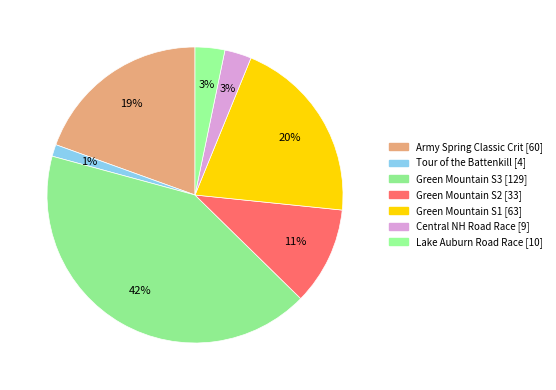

Which slice is the smallest?

Tour of the Battenkill